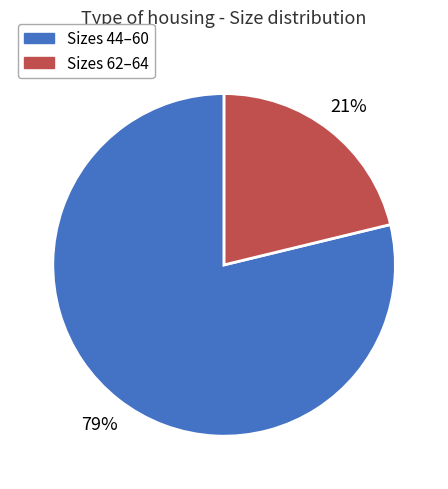

To the nearest percent, what is the difference between the largest and smallest slice percentages?

58%